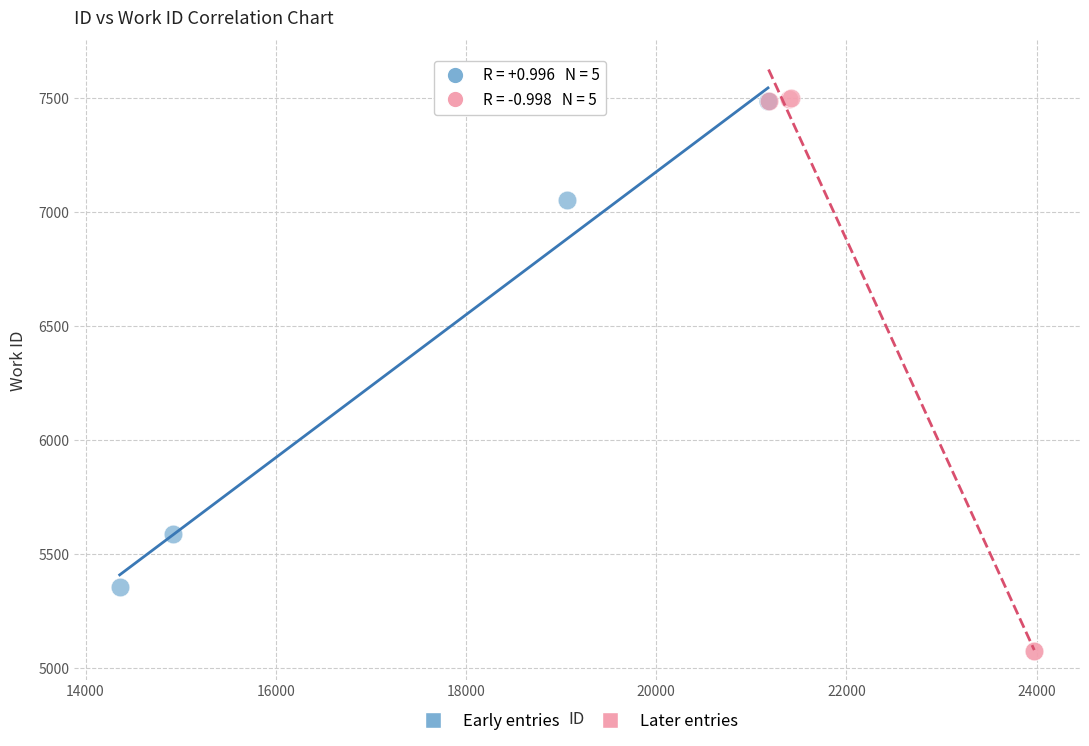

Which series has the largest Y range (max minus min)?

Later entries